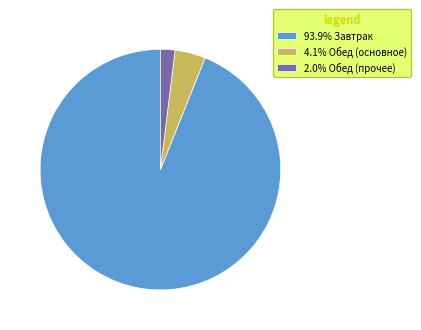

Is there a majority slice in this chart?

Yes